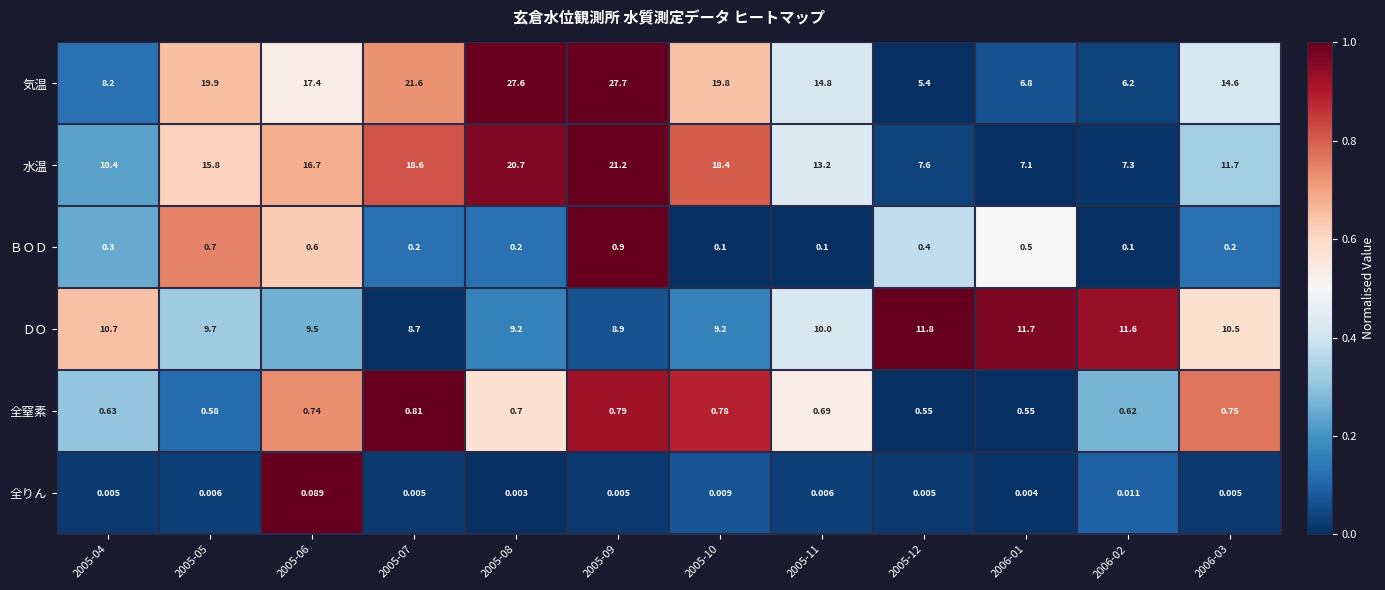

Between 2005-10 and 2005-12, which series saw the biggest shift?

気温